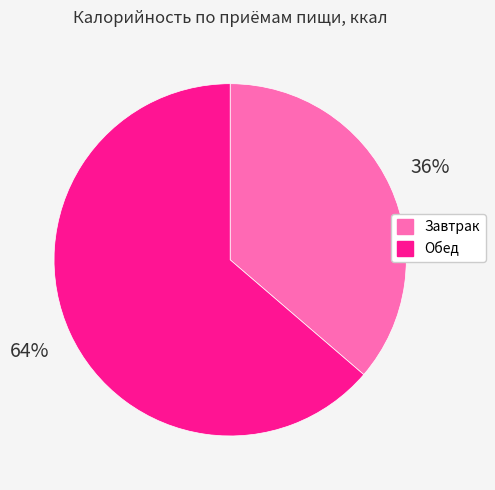

To the nearest percent, what is the average slice percentage?

50%